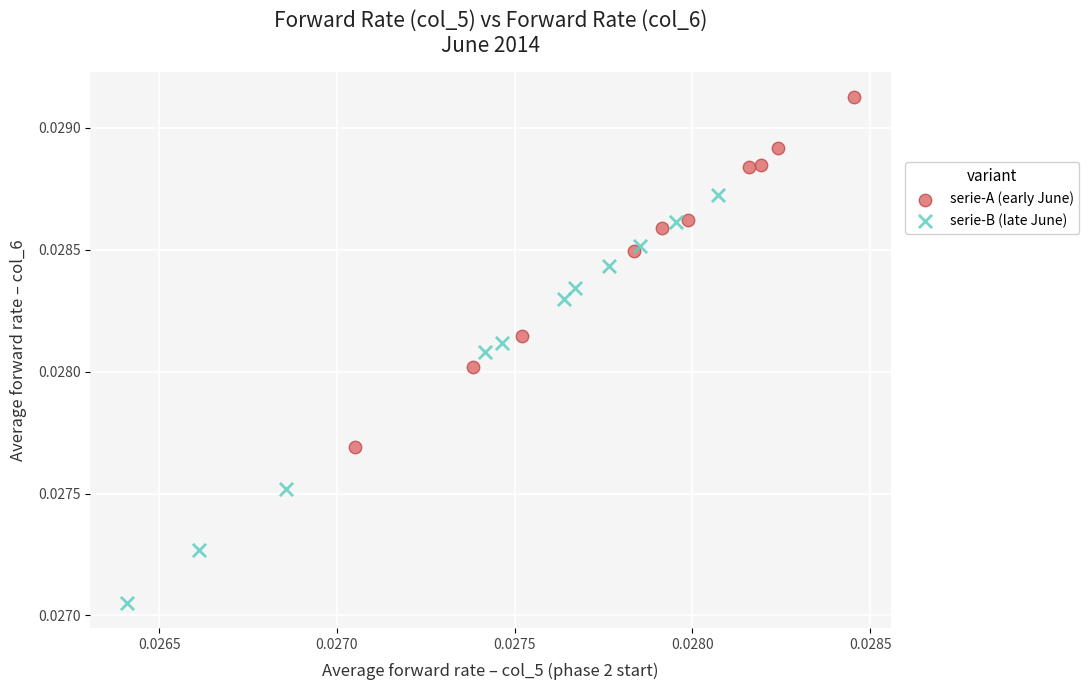

What are all the series names shown in the legend?

serie-A (early June), serie-B (late June)